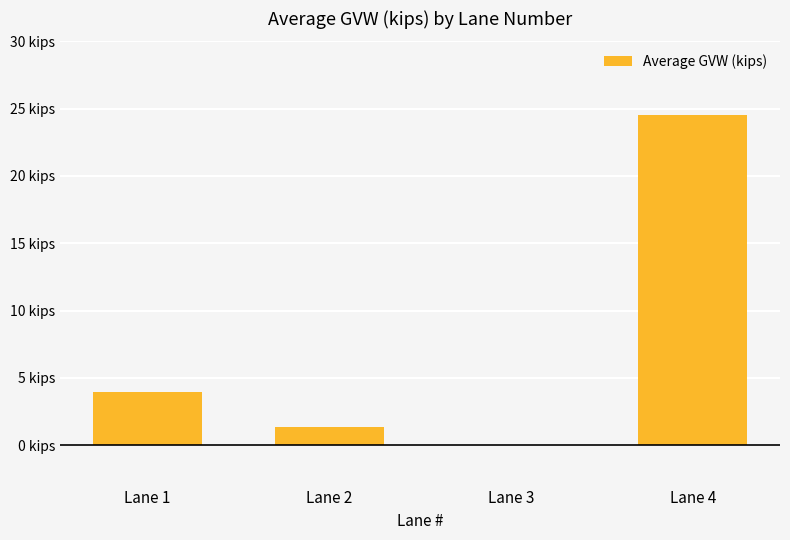

What is the value of the 1st bar from the left?

4.0